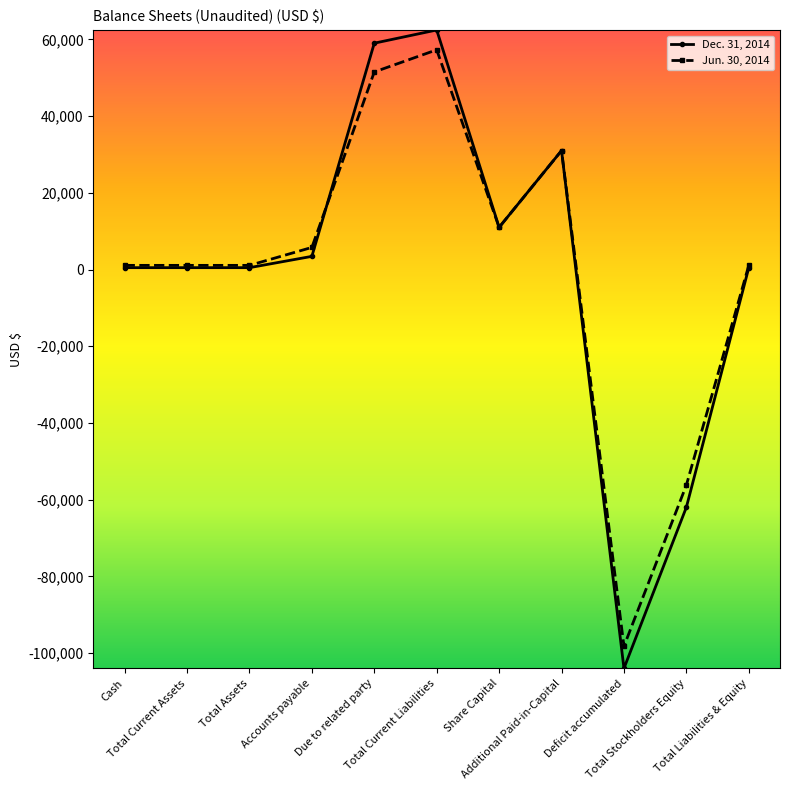

What is the value of the Jun. 30, 2014 point at the 9th from the left?

-98178